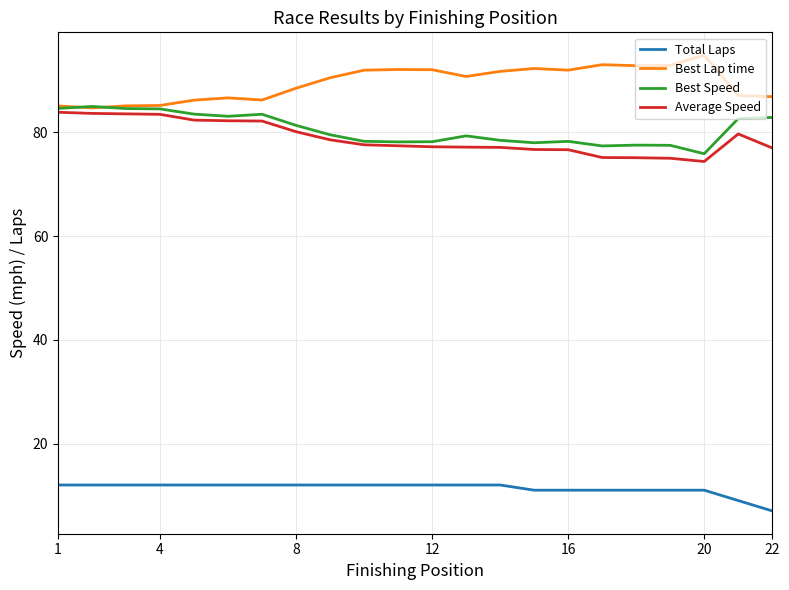

How many series are shown in this chart?

4